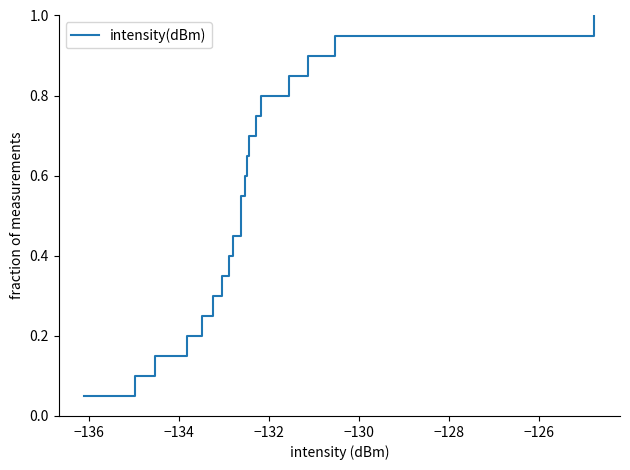

How many lines are shown in the chart?

1